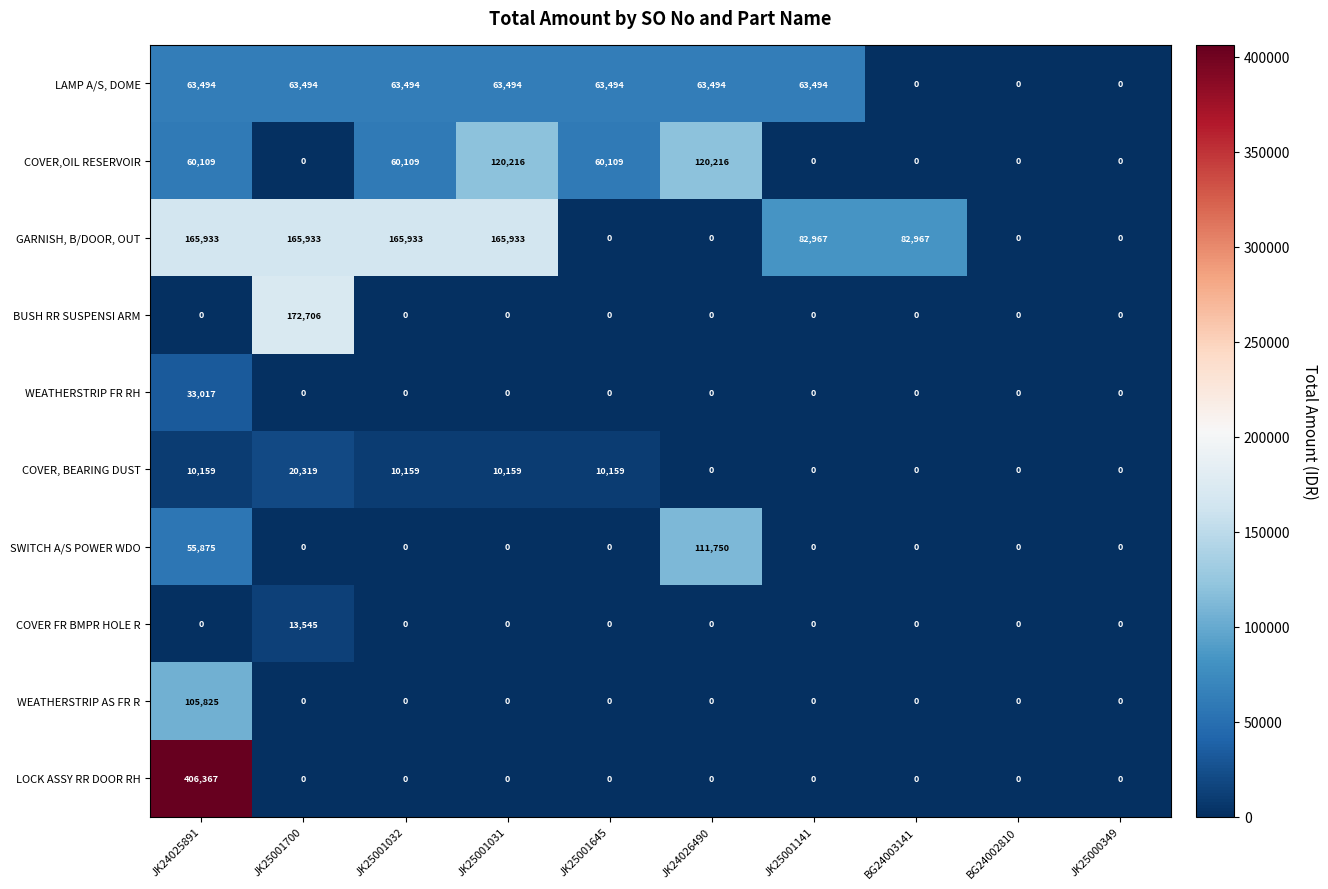

What is the difference between the second highest and second lowest values in the COVER, BEARING DUST series?

10159